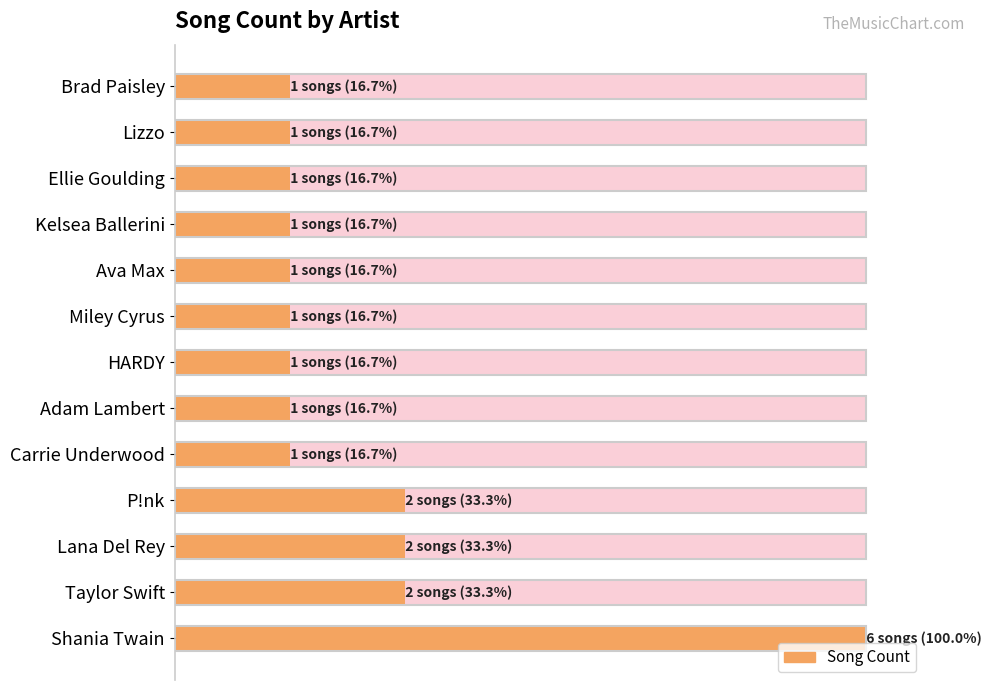

Does the chart contain stacked bars?

No